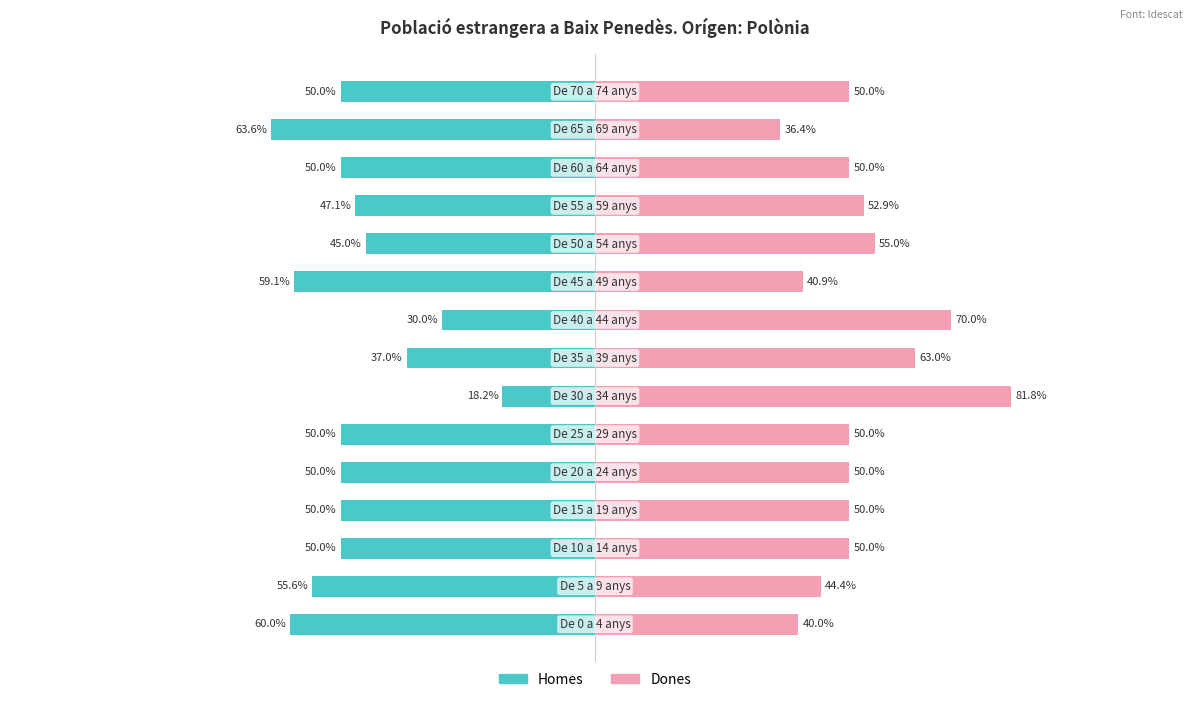

Which series has the largest total across all categories?

Dones